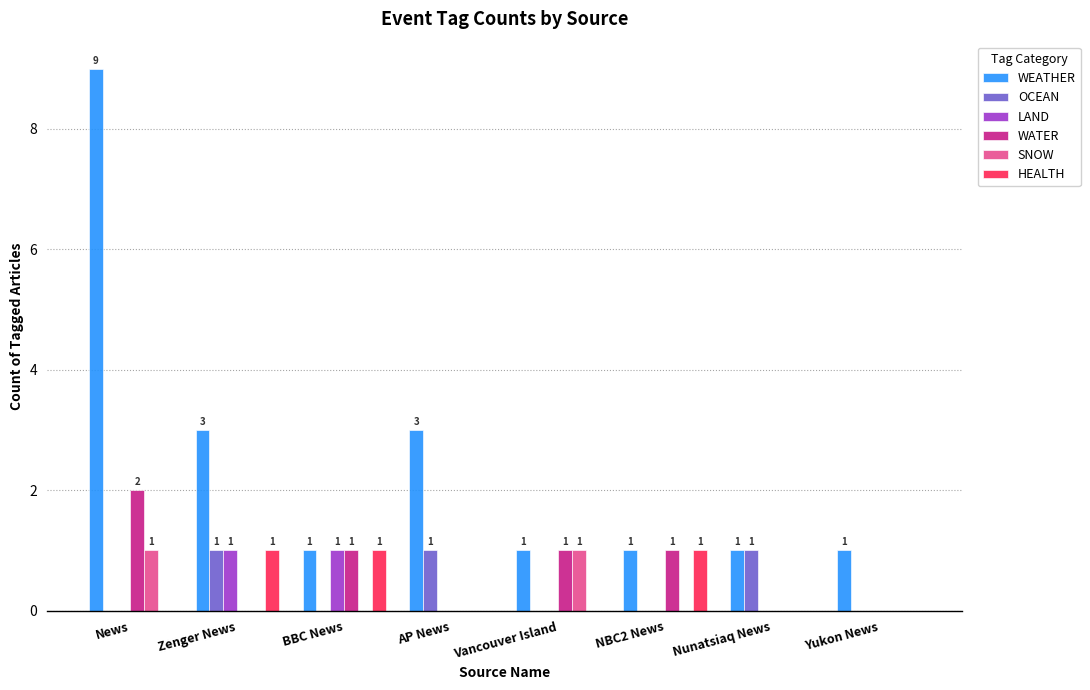

Which series changed the most between AP News and Vancouver Island?

WEATHER